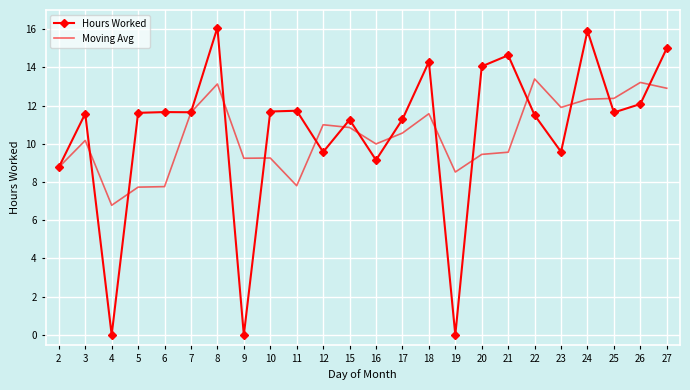

What is the average value of the Moving Avg series?

10.4